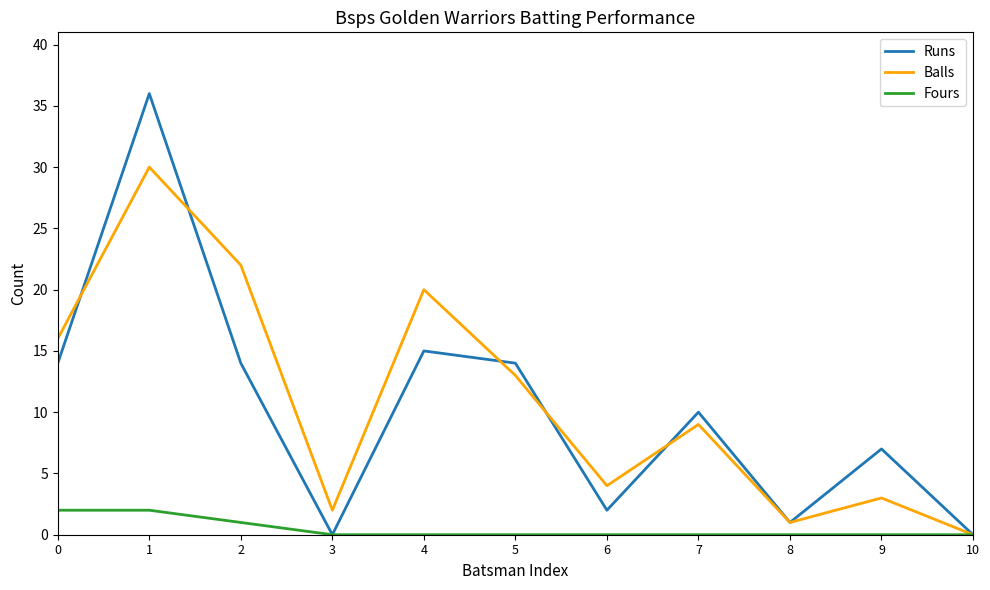

Is this an area chart (filled region under the line)?

No